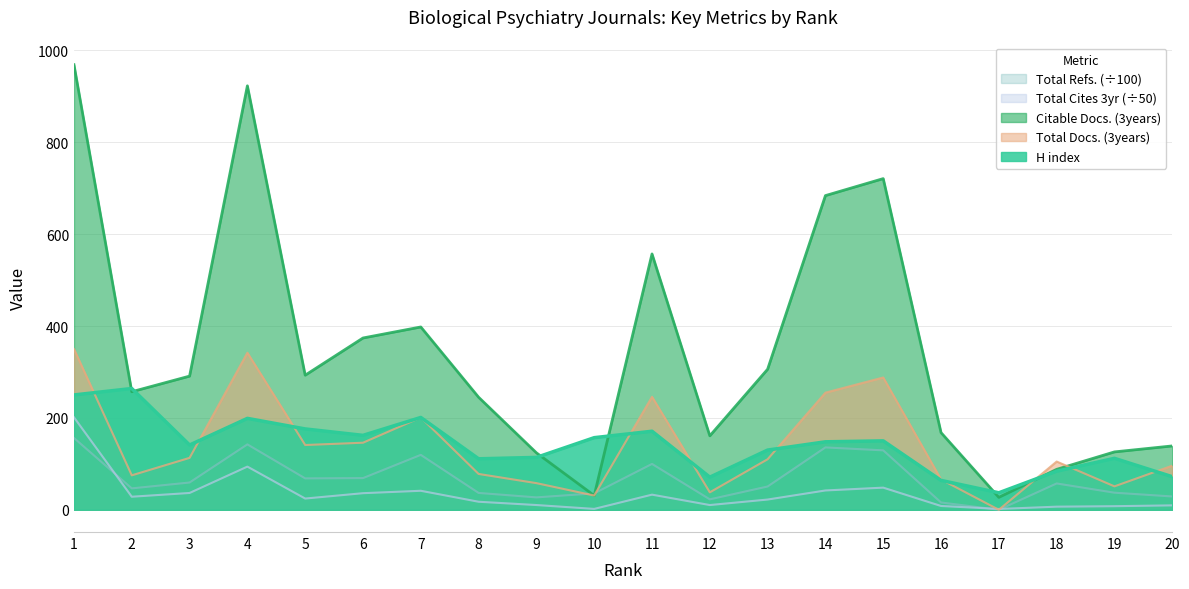

Between 7 and 16, which series saw the biggest shift?

Citable Docs. (3years)